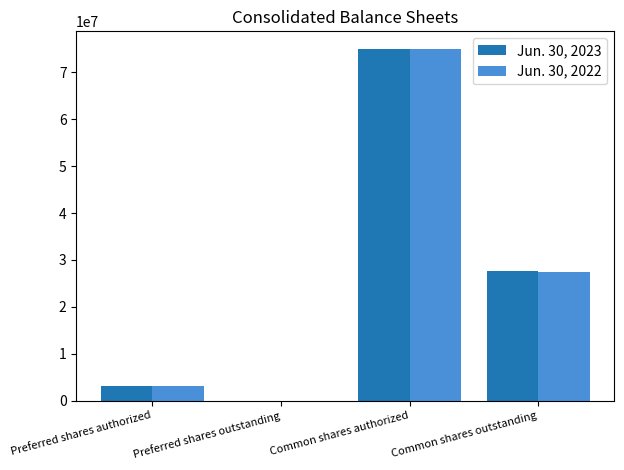

What is the sum of the Jun. 30, 2022 values at Preferred shares outstanding and Common shares outstanding?

27520237